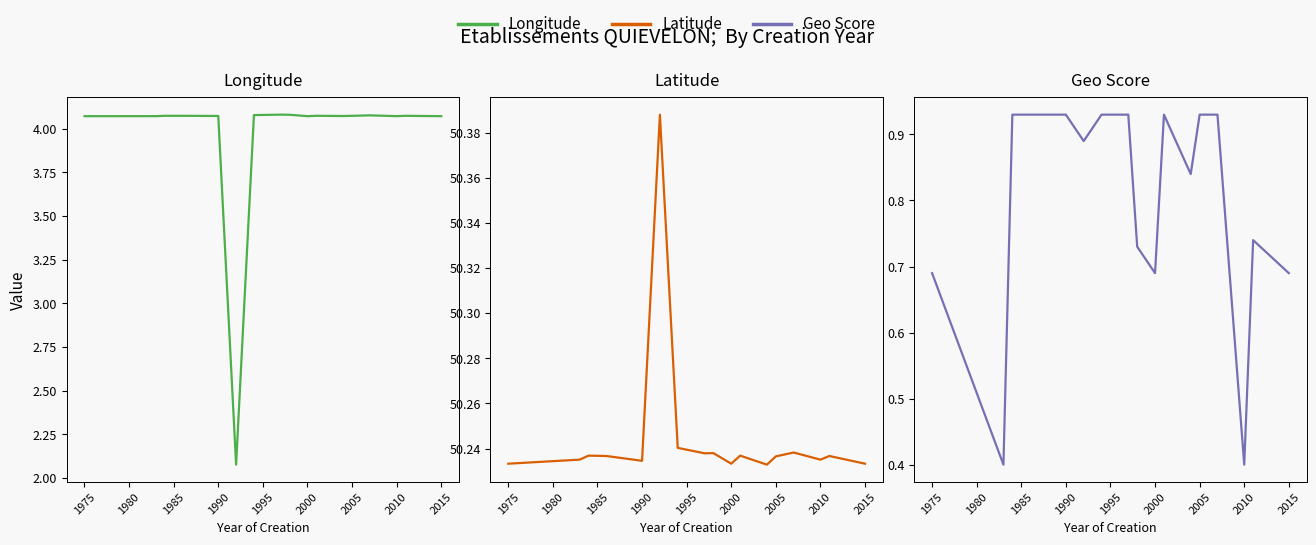

Reading right to left, list all the values displayed in this chart.

Longitude: 4.1	4.1	4.1	4.1	4.1	4.1	4.1	4.1	4.1	4.1	4.1	2.1	4.1	4.1	4.1	4.1	4.1
Latitude: 50.2	50.2	50.2	50.2	50.2	50.2	50.2	50.2	50.2	50.2	50.2	50.4	50.2	50.2	50.2	50.2	50.2
Geo Score: 0.7	0.7	0.4	0.9	0.9	0.8	0.9	0.7	0.7	0.9	0.9	0.9	0.9	0.9	0.9	0.4	0.7